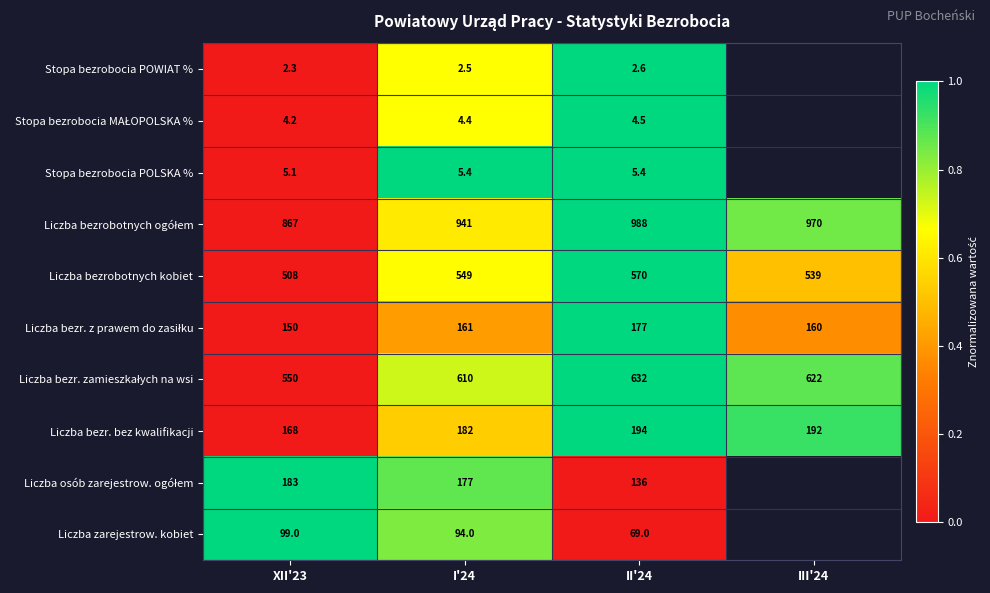

What is the total value across all series at XII'23?

2536.6